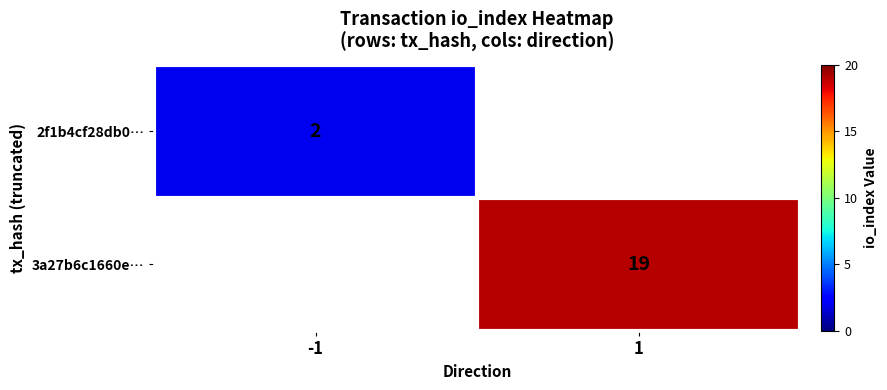

Is the value of 2f1b4cf28db0… at -1 greater than the value of 3a27b6c1660e… at 1?

No